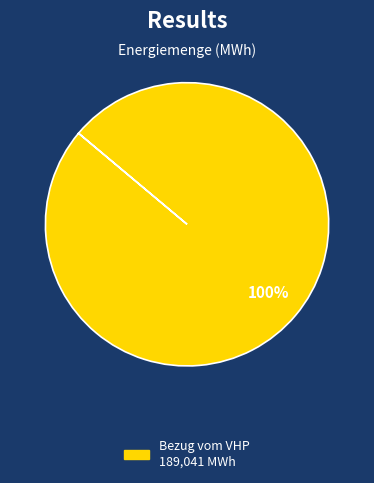

Is there any slice that represents more than half of the pie?

Yes